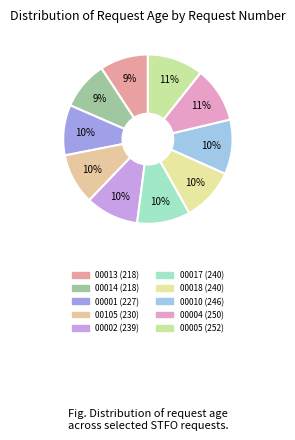

Count the number of slices in the pie.

10